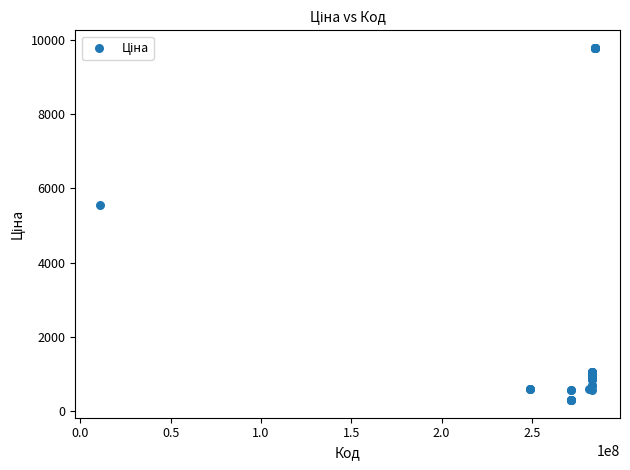

What Y value in the scatter plot is closest to 5039?

5560.3